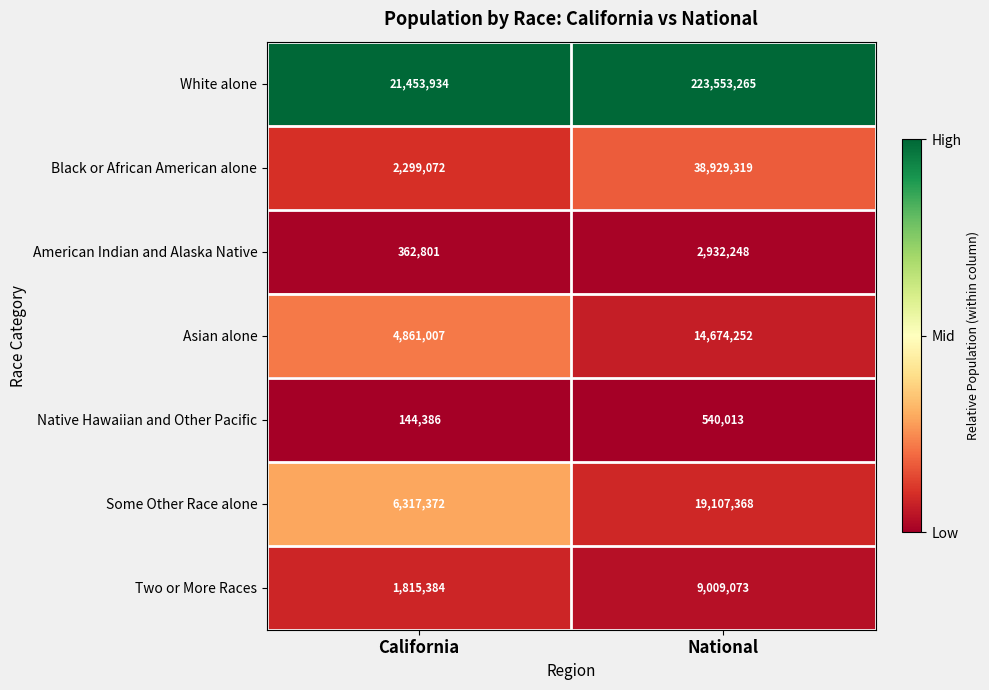

Which series has the largest range (max minus min)?

White alone